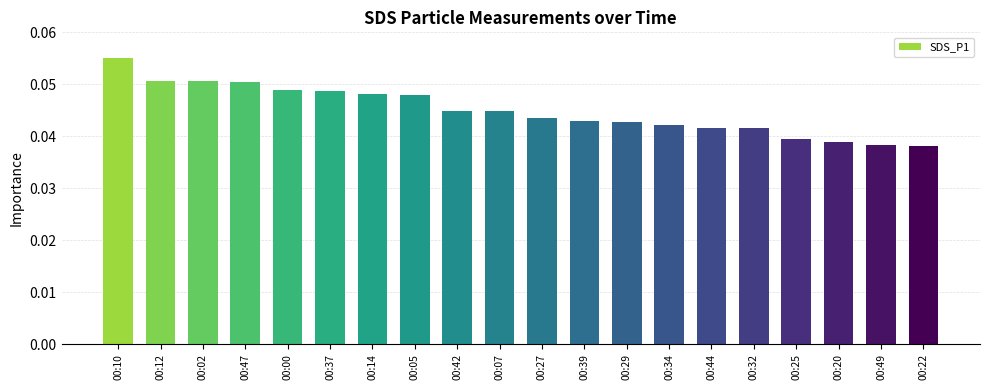

What is the sum of all values?

0.9